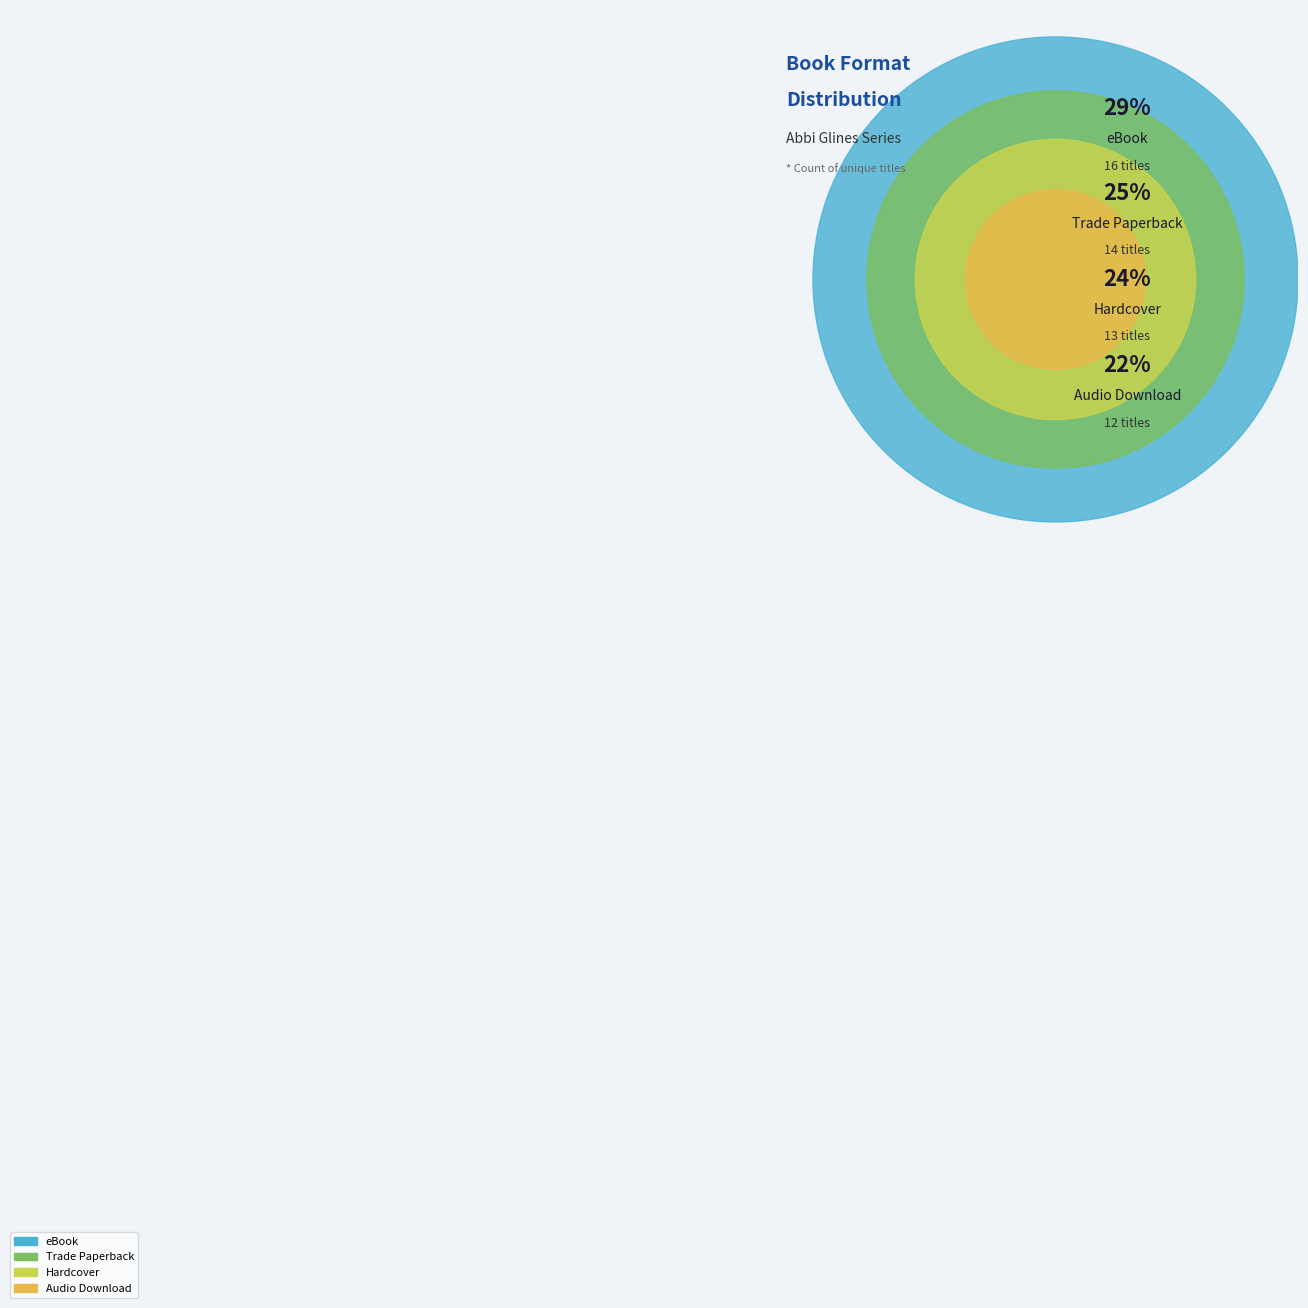

Is there a majority slice in this chart?

No